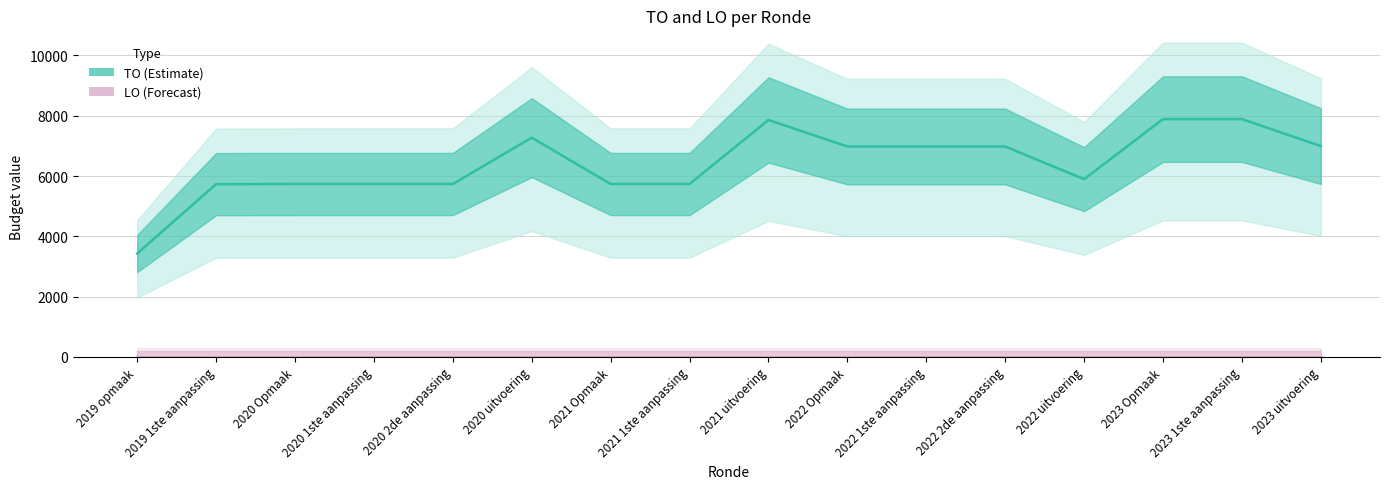

What is the difference between the second highest and second lowest values in the TO (Estimate) series?

2157